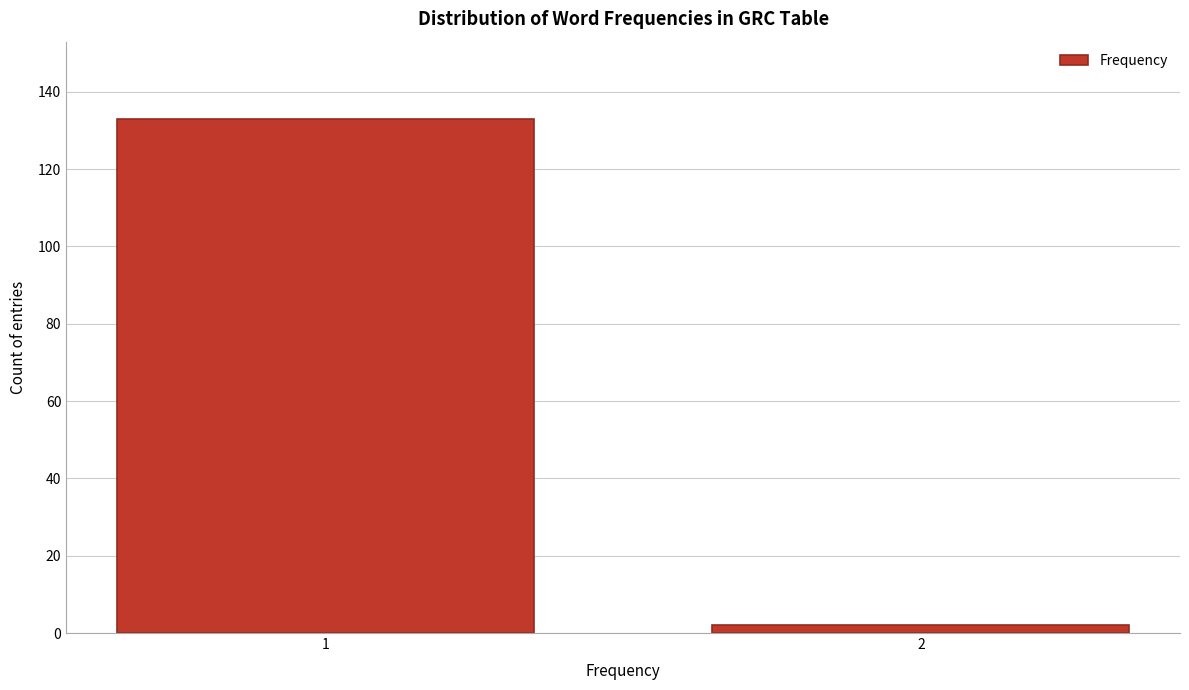

Reading left to right, extract all data points from this chart.

1=133	2=2